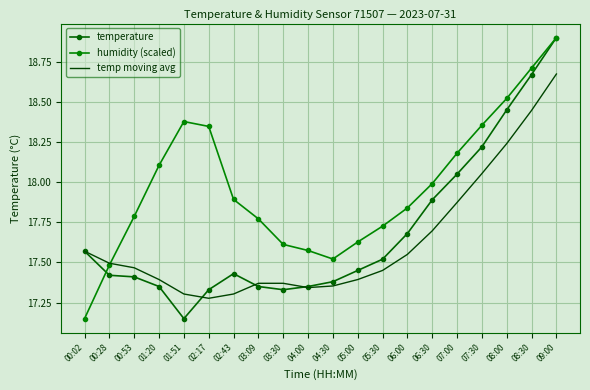

At which label is humidity (scaled) closest to 18?

06:30